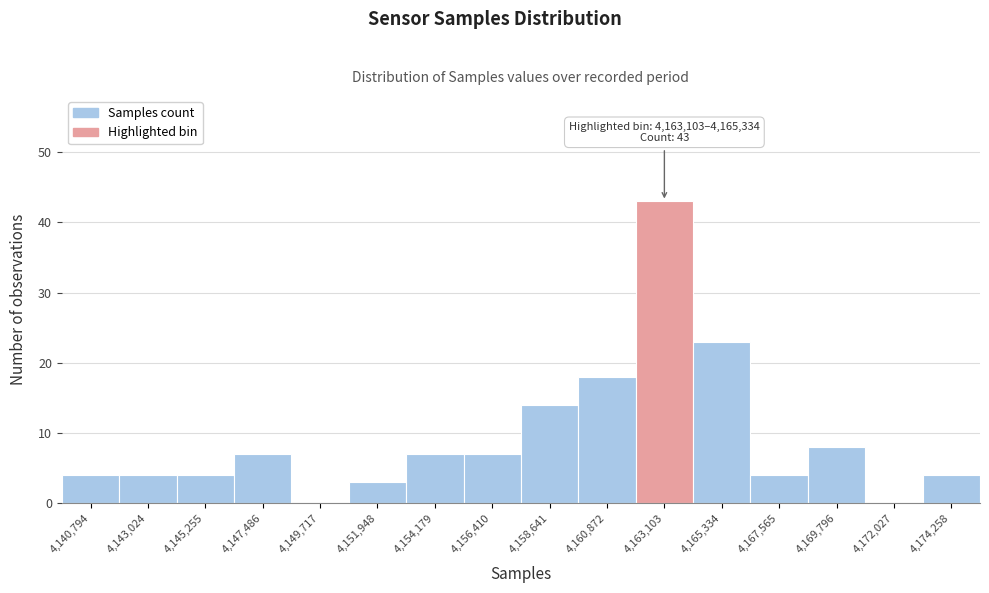

Reading left to right, extract all data points from this chart.

4,140,794=4	4,143,024=4	4,145,255=4	4,147,486=7	4,149,717=0	4,151,948=3	4,154,179=7	4,156,410=7	4,158,641=14	4,160,872=18	4,163,103=43	4,165,334=23	4,167,565=4	4,169,796=8	4,172,027=0	4,174,258=4